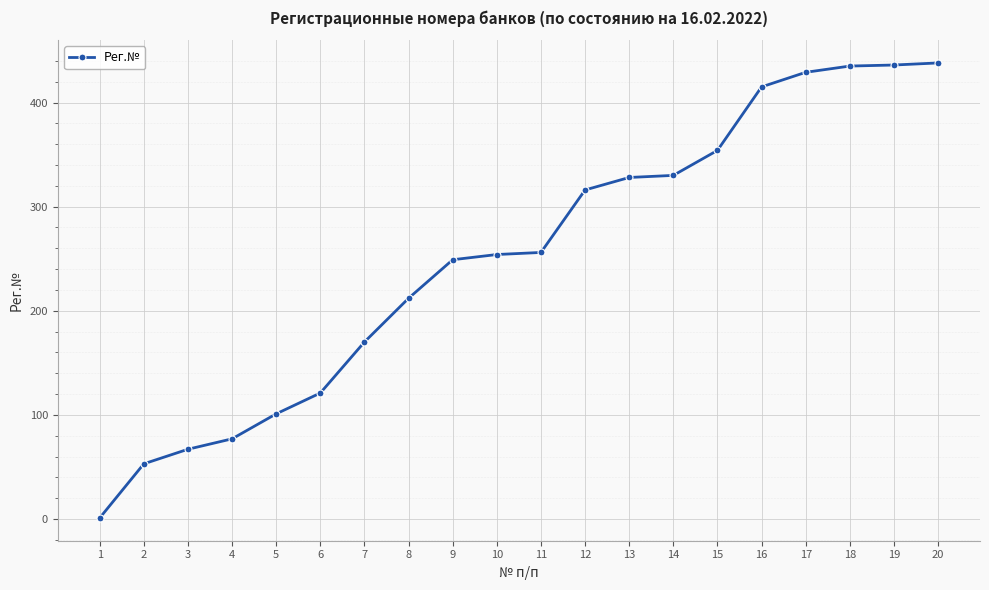

What is the greatest value displayed?

438